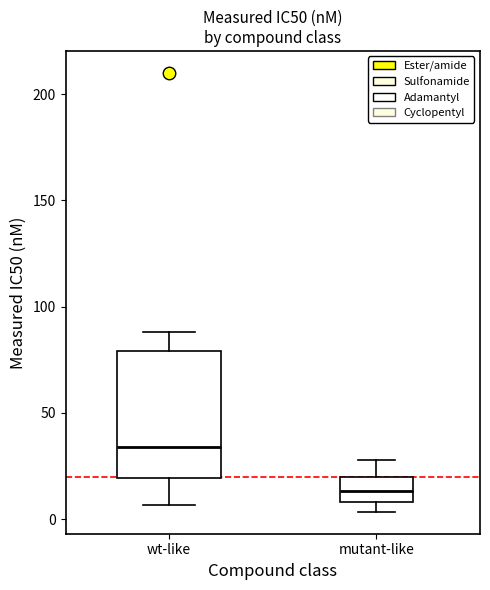

Which box has the highest median line?

wt-like